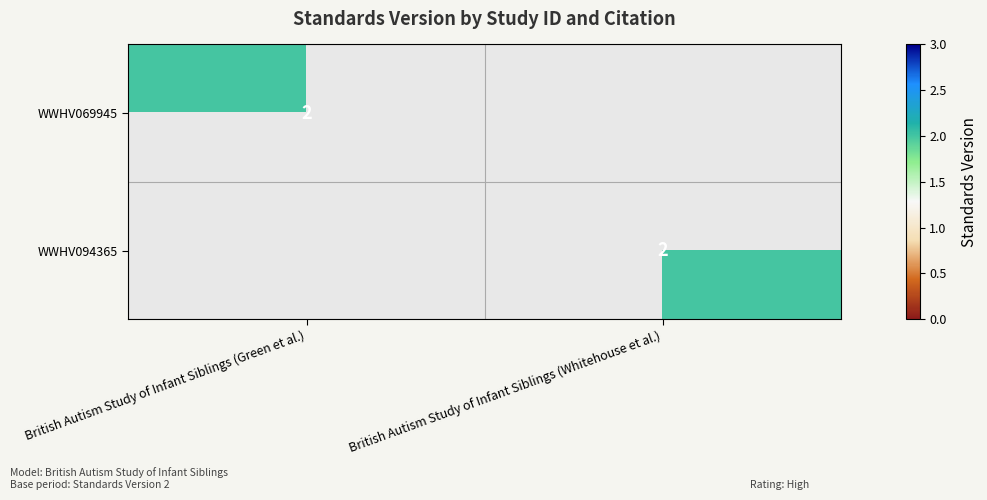

The WWHV069945 series shows 2 at British Autism Study of Infant Siblings (Green et al.). True or false?

True